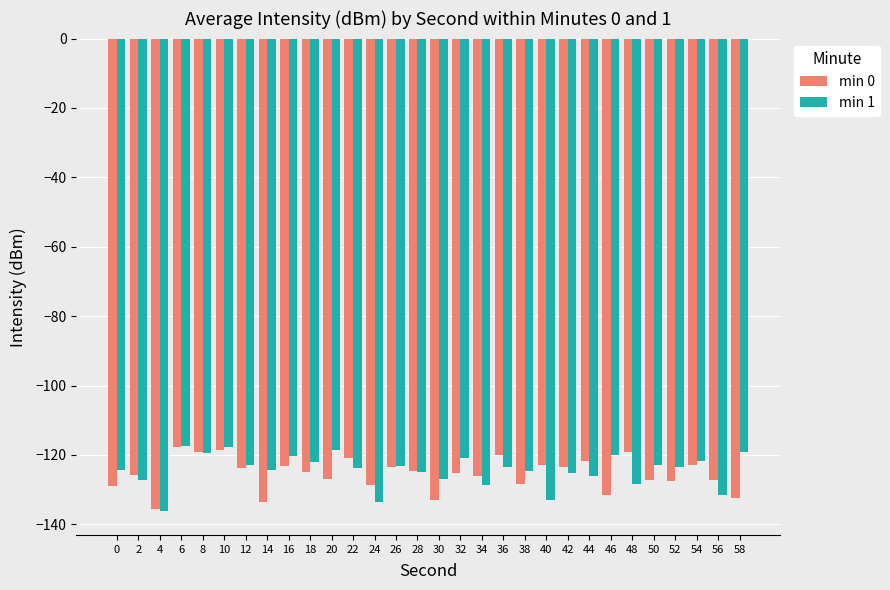

What is the maximum value shown in the chart?

-117.5